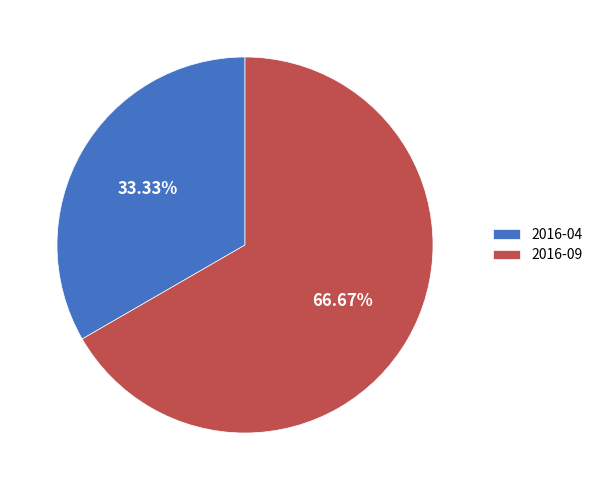

Combined, do 2016-09 and 2016-04 account for over 50%?

Yes